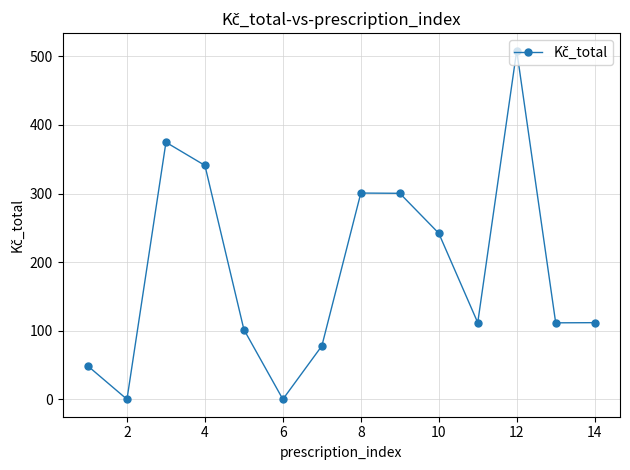

What is the difference between the maximum and minimum values?

508.4